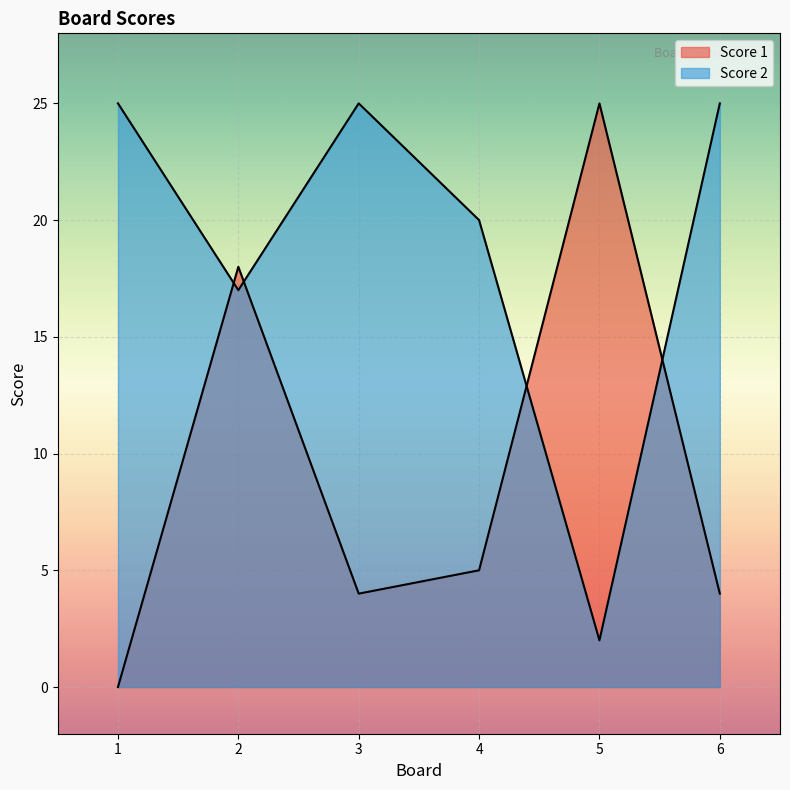

True or false: Score 1 has a value of 18 at 2.

True